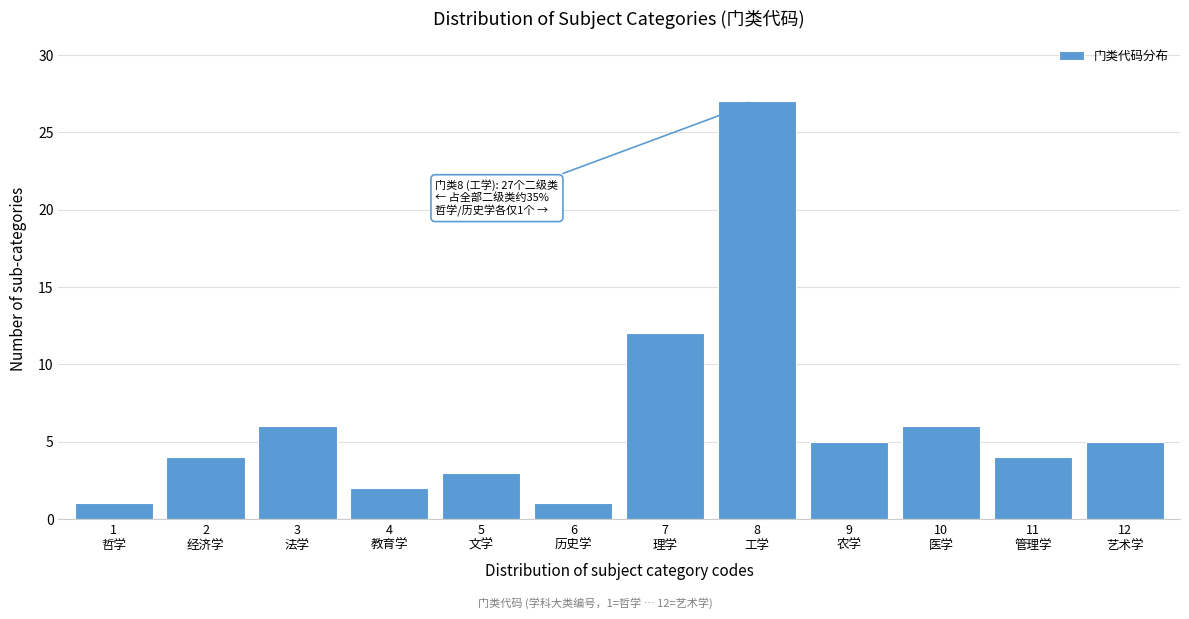

Reading left to right, extract all data points from this chart.

1	4	6	2	3	1	12	27	5	6	4	5